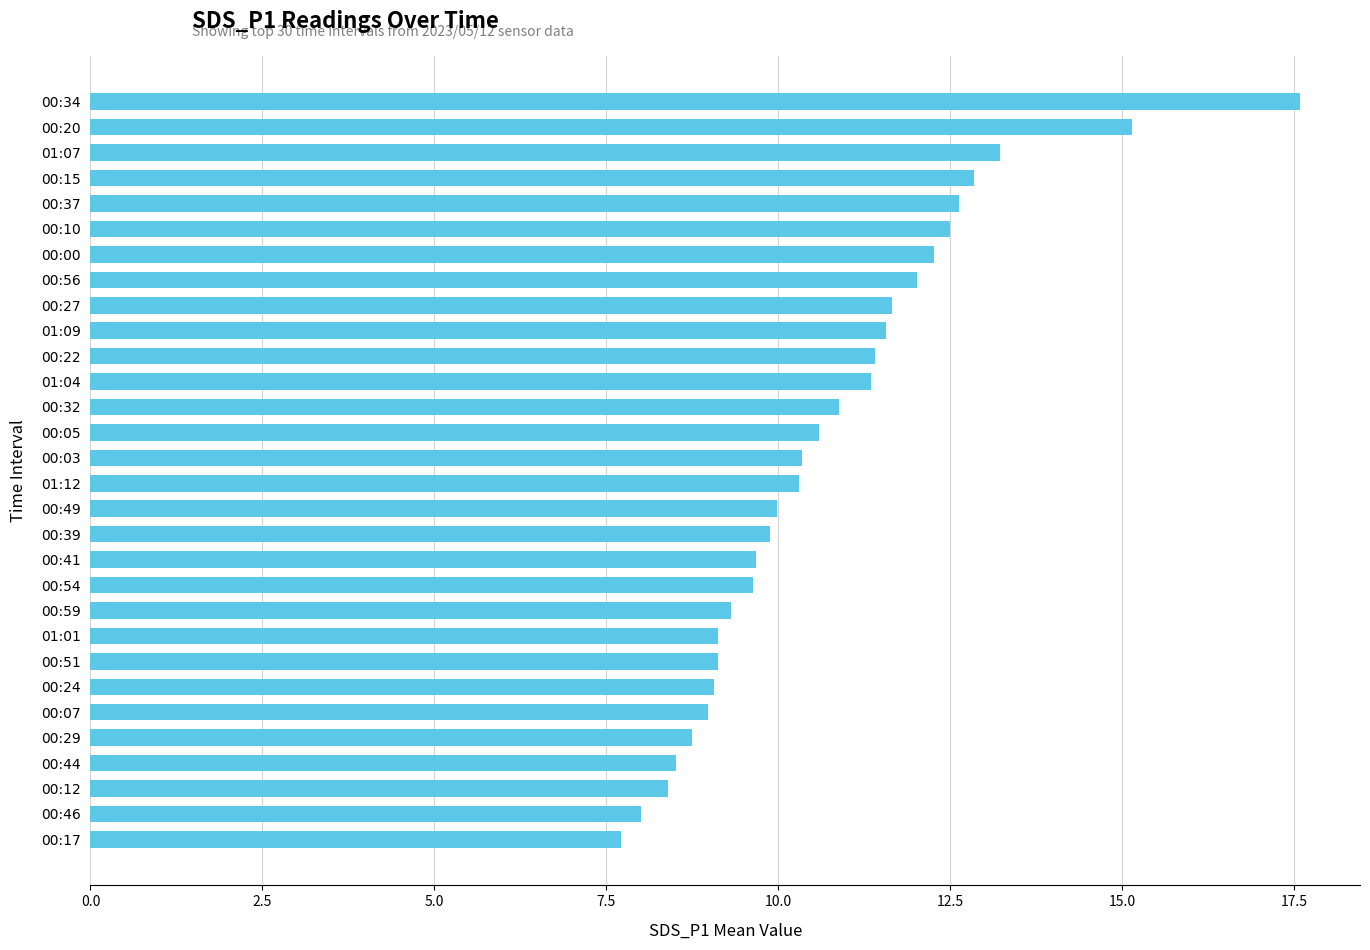

Does the chart contain stacked bars?

No